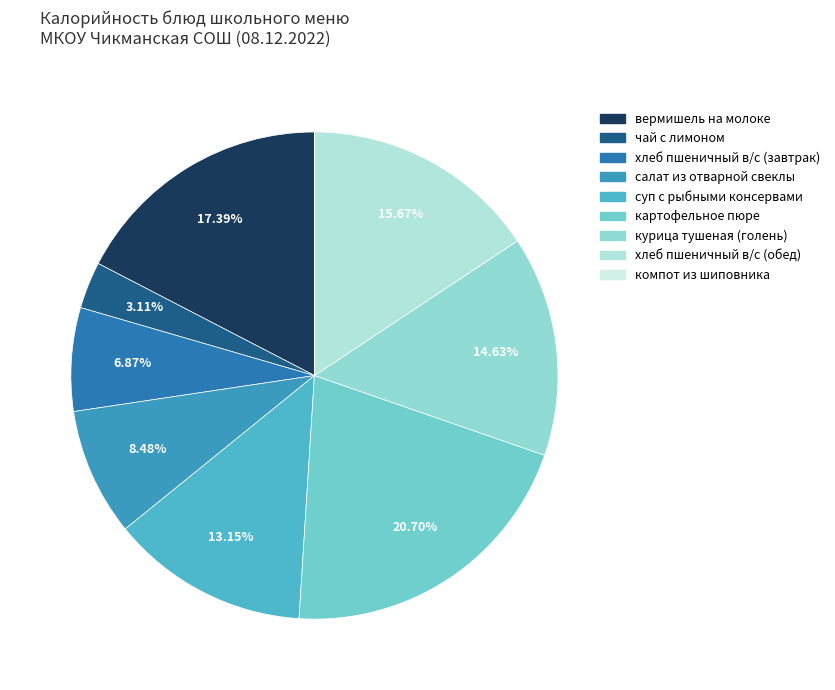

Rank the categories by value from highest to lowest.

картофельное пюре, вермишель на молоке, хлеб пшеничный в/с (обед), курица тушеная (голень), суп с рыбными консервами, салат из отварной свеклы, хлеб пшеничный в/с (завтрак), чай с лимоном, компот из шиповника